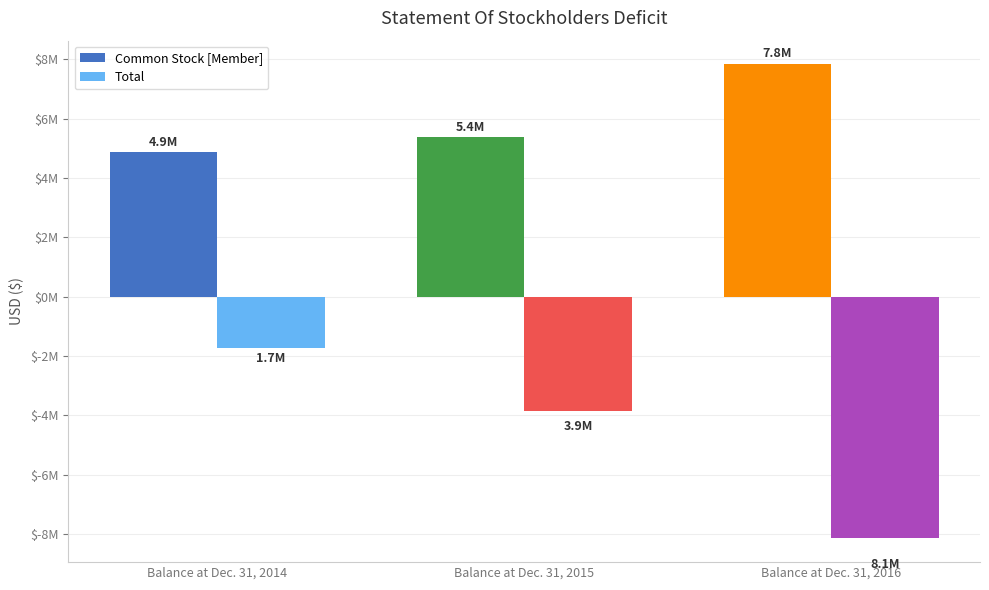

Read the Total value at Balance at Dec. 31, 2014.

-1717996